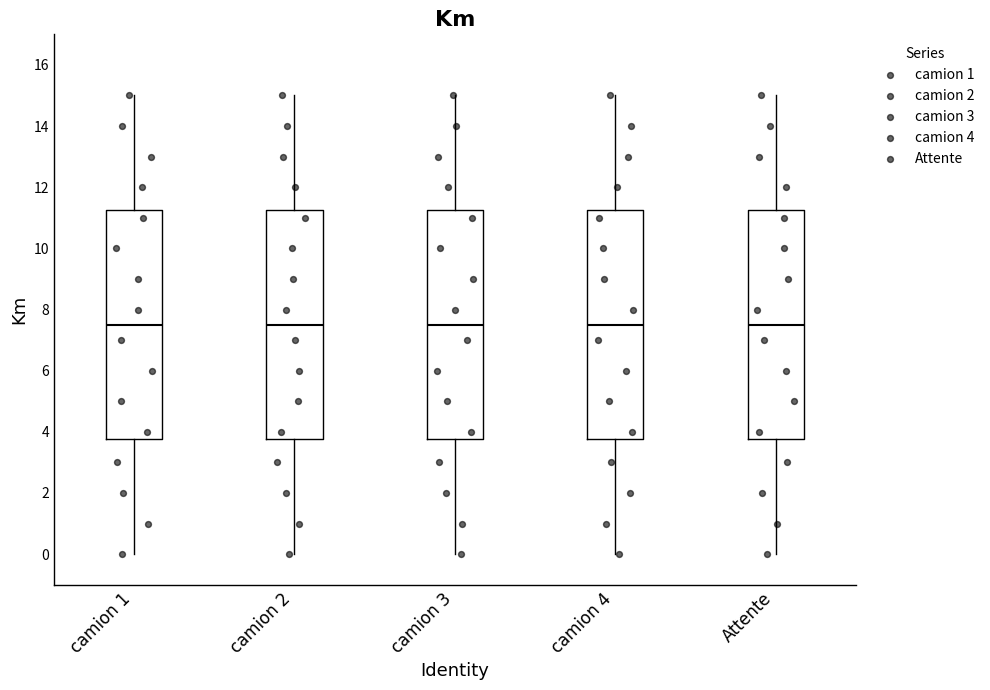

Reading left to right, read every box against the y-axis: the position of its median line, the range the box covers, and the ends of its whiskers. The values are not printed on the chart, so give them approximately, as read against the axis.

camion 1: median 7.6, box 3.8 to 11.2, whiskers 0.0 to 15.0
camion 2: median 7.6, box 3.8 to 11.2, whiskers 0.0 to 15.0
camion 3: median 7.6, box 3.8 to 11.2, whiskers 0.0 to 15.0
camion 4: median 7.6, box 3.8 to 11.2, whiskers 0.0 to 15.0
Attente: median 7.6, box 3.8 to 11.2, whiskers 0.0 to 15.0